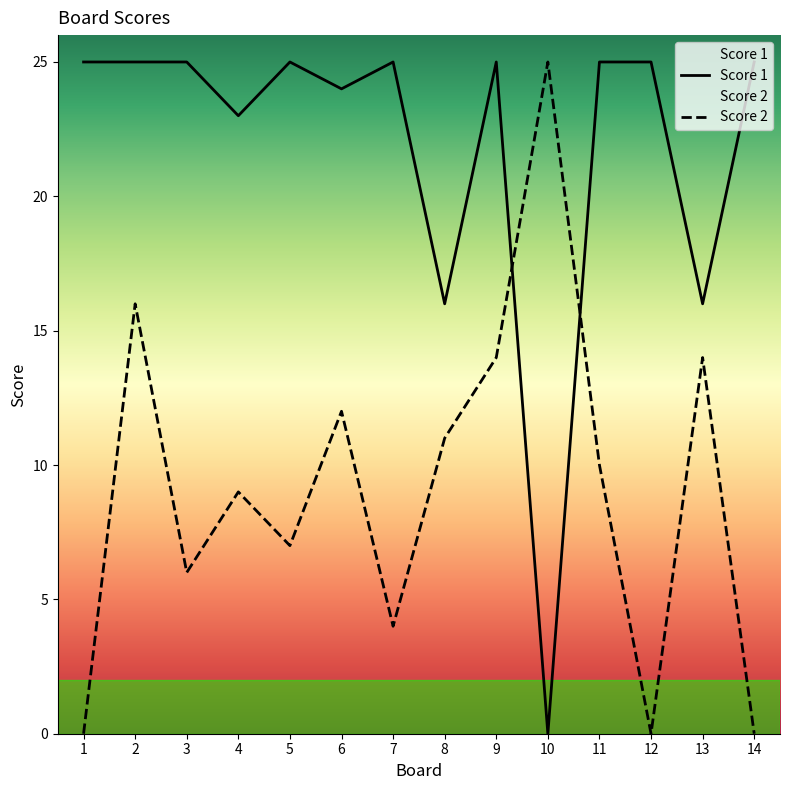

What is the difference between the Score 1 values at 4 and 13?

7